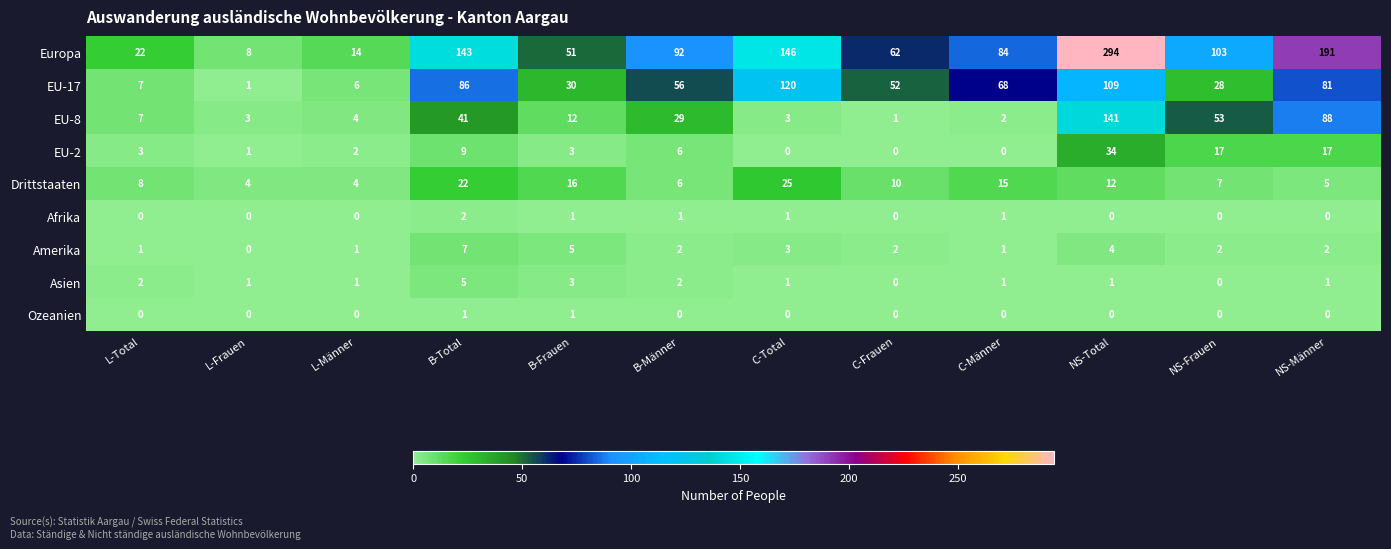

The Europa series shows 5 at L-Männer. True or false?

False